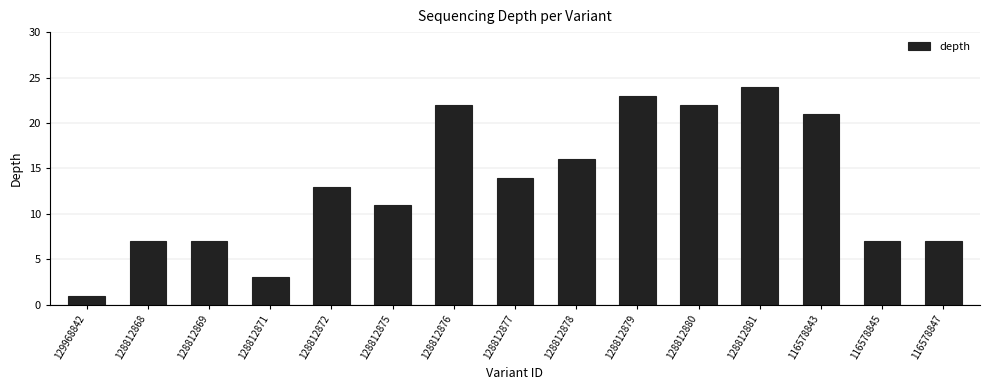

How many values are below 13?

7